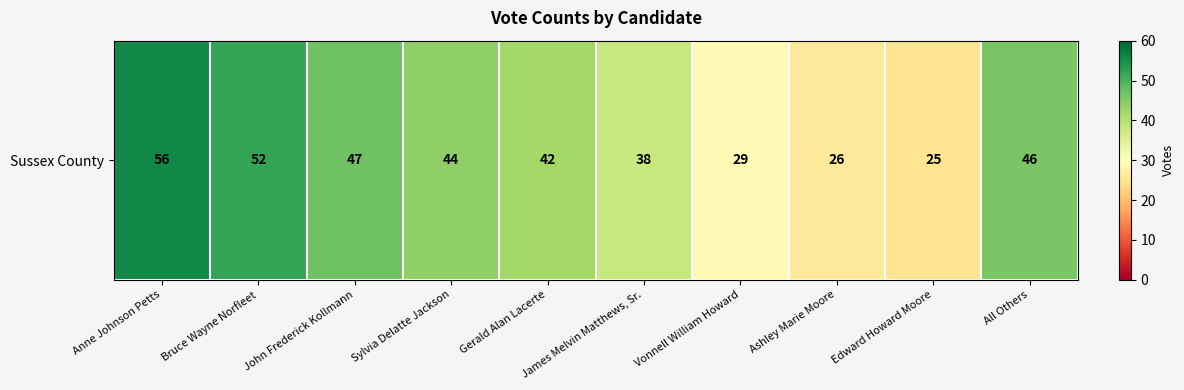

Reading left to right, list all the values displayed in this chart.

56	52	47	44	42	38	29	26	25	46